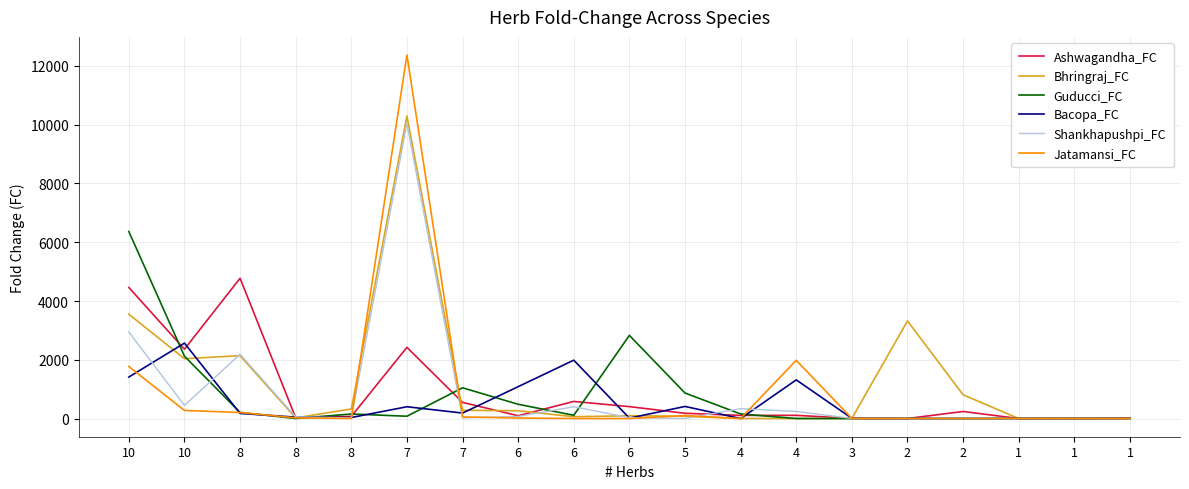

How many lines are shown in the chart?

6